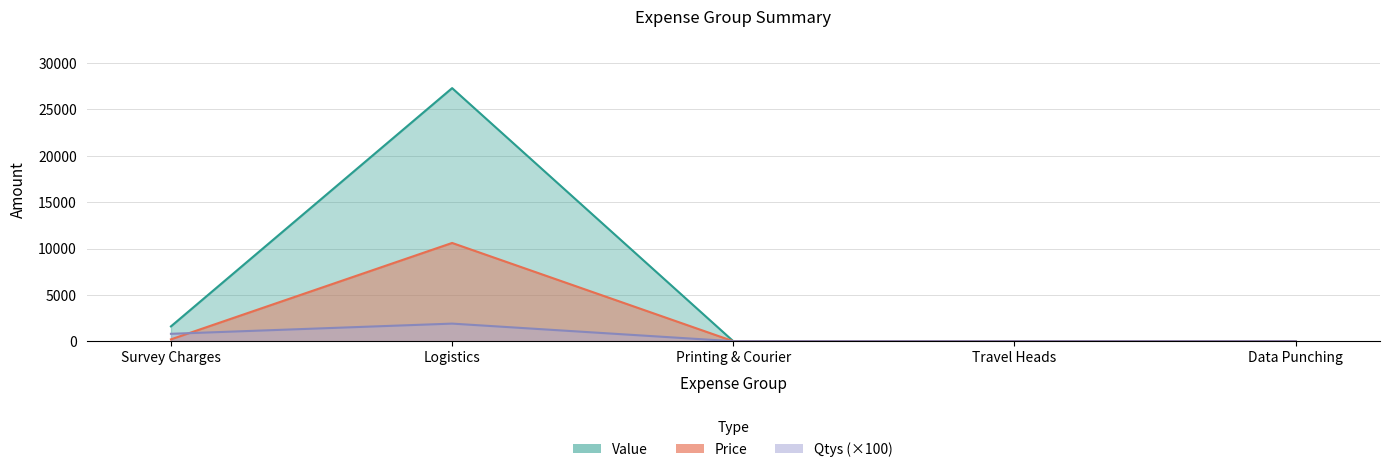

The value of Value at Data Punching is 0. True or false?

True